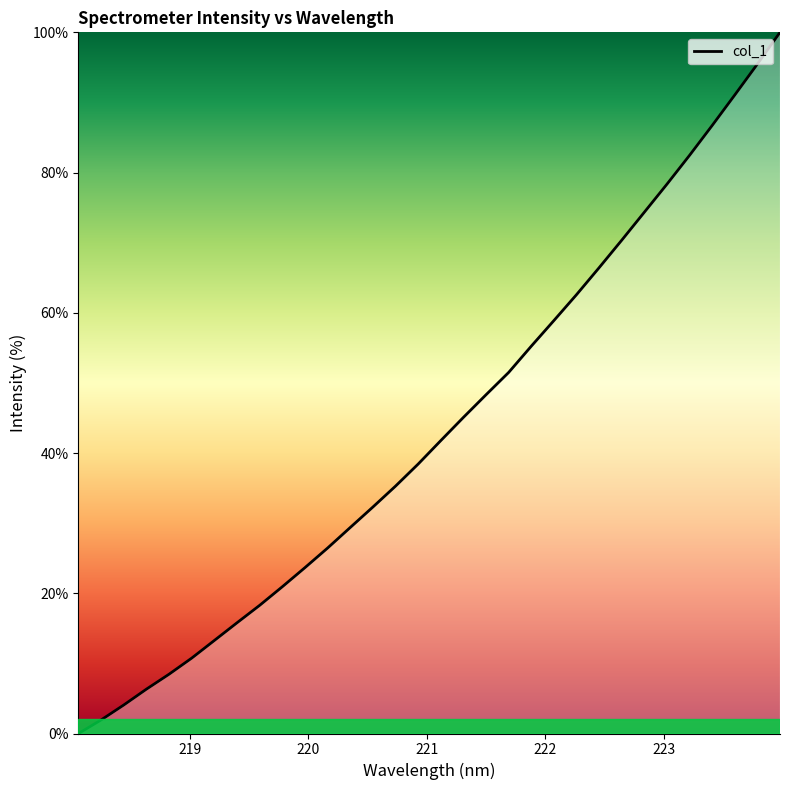

What is the difference between the second highest and minimum values?

95.5